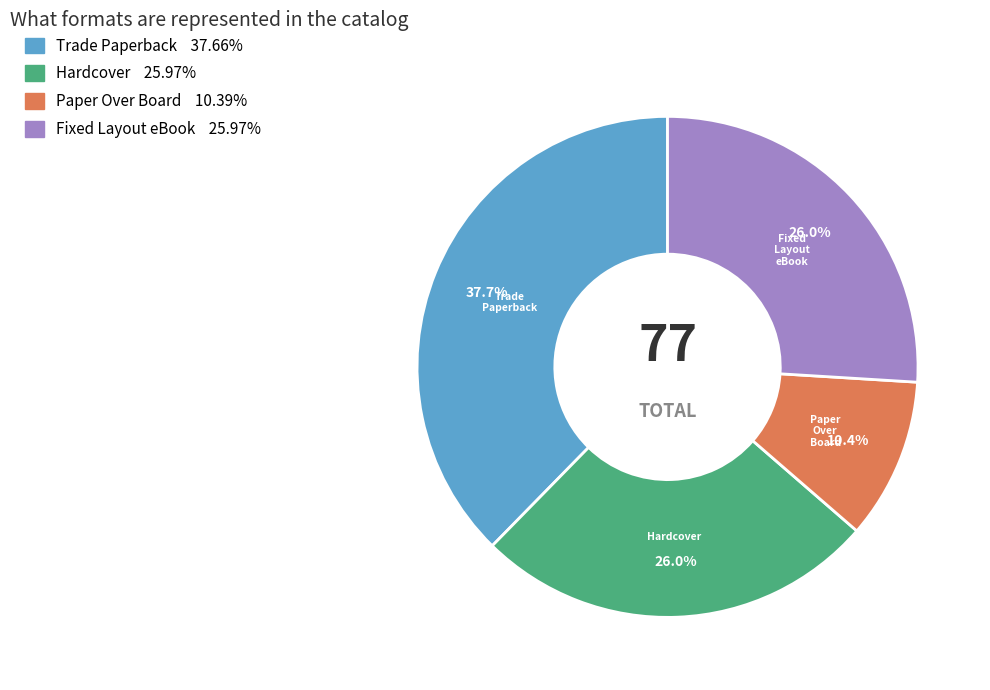

Is the sum of Trade Paperback and Hardcover greater than half?

Yes